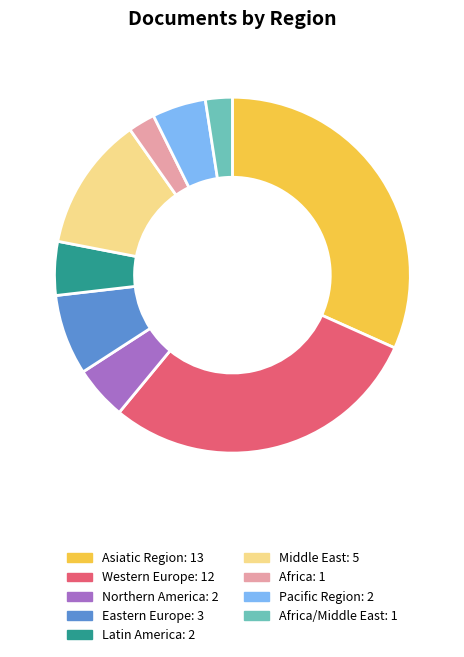

Is there any slice that represents more than half of the pie?

No